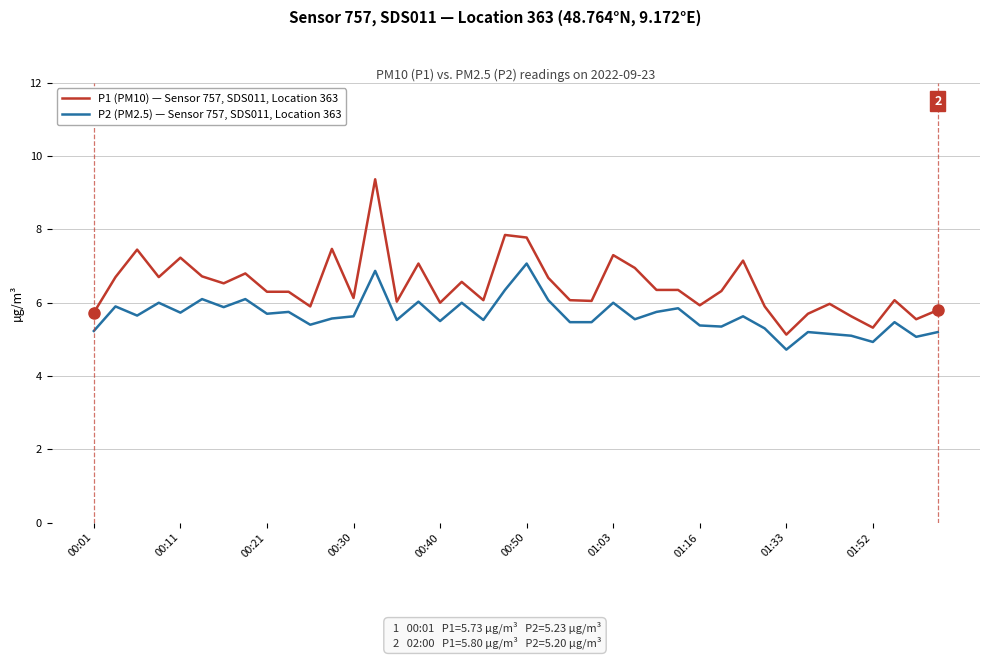

List the series in order of their overall mean, highest first.

P1 (PM10) — Sensor 757, SDS011, Location 363, P2 (PM2.5) — Sensor 757, SDS011, Location 363